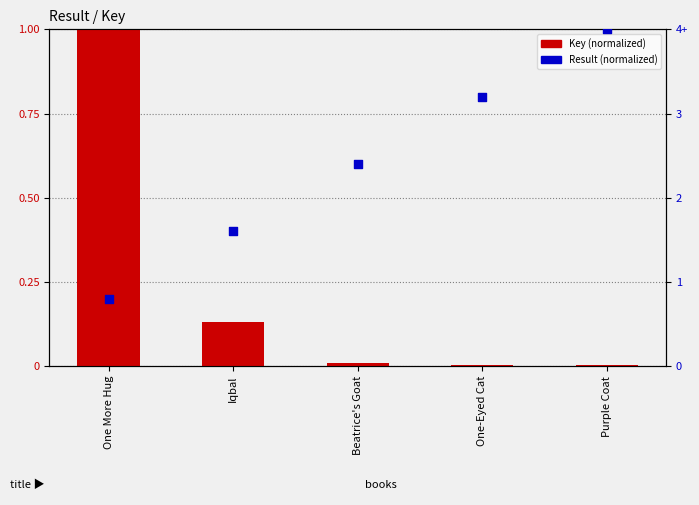

What are all the series names shown in the legend?

Key (normalized), Result (normalized)